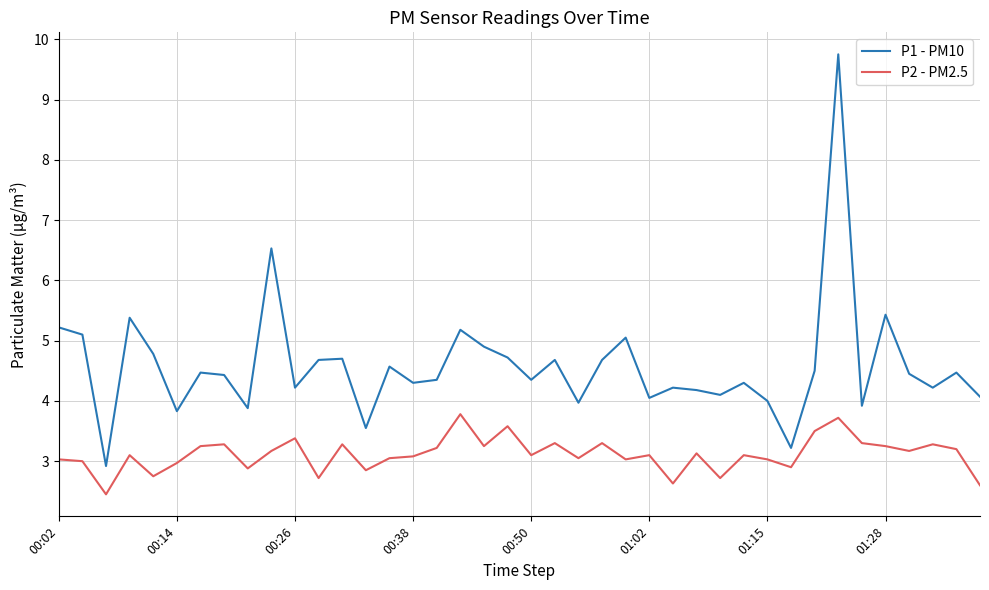

True or false: P1 - PM10 and P2 - PM2.5 intersect in this chart.

False